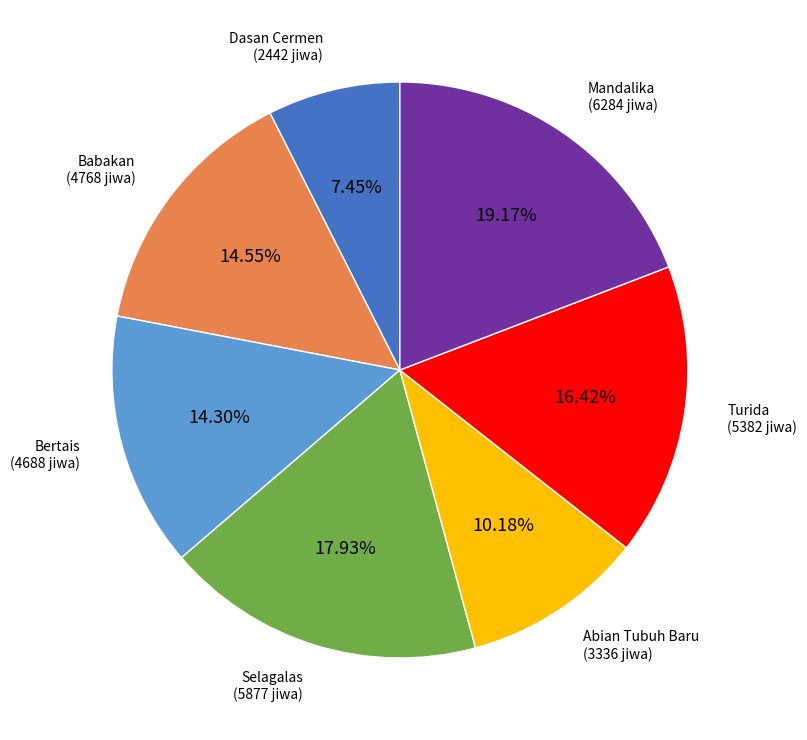

Does Turida represent more than half of the total?

No